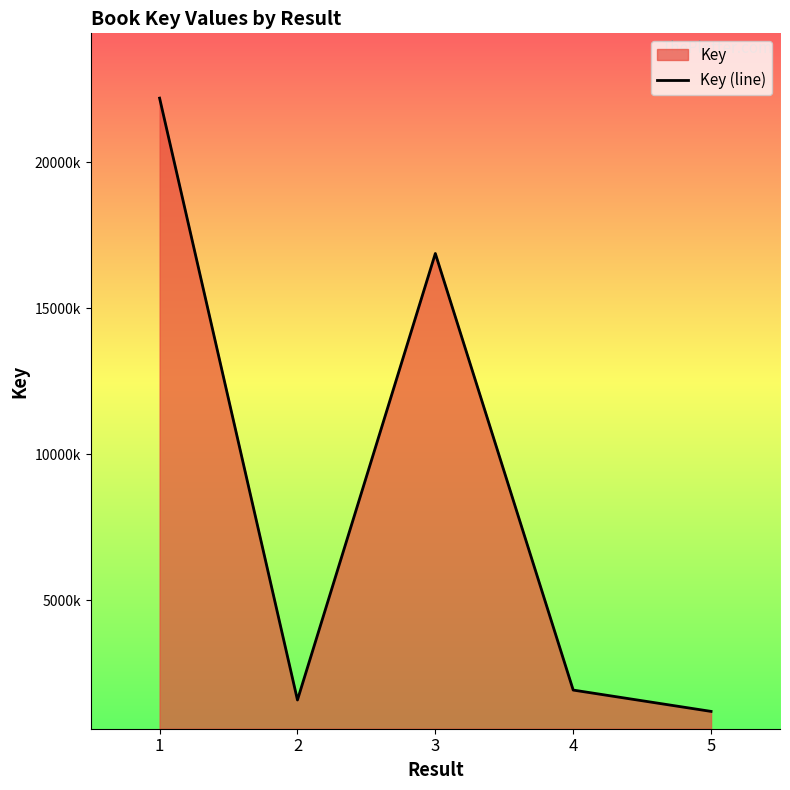

How many values are below 1918090?

2